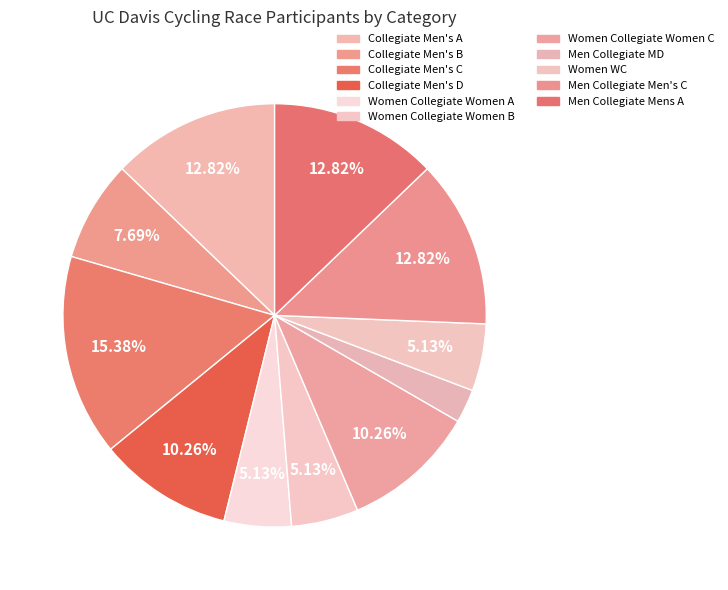

Is there any slice that represents more than half of the pie?

No